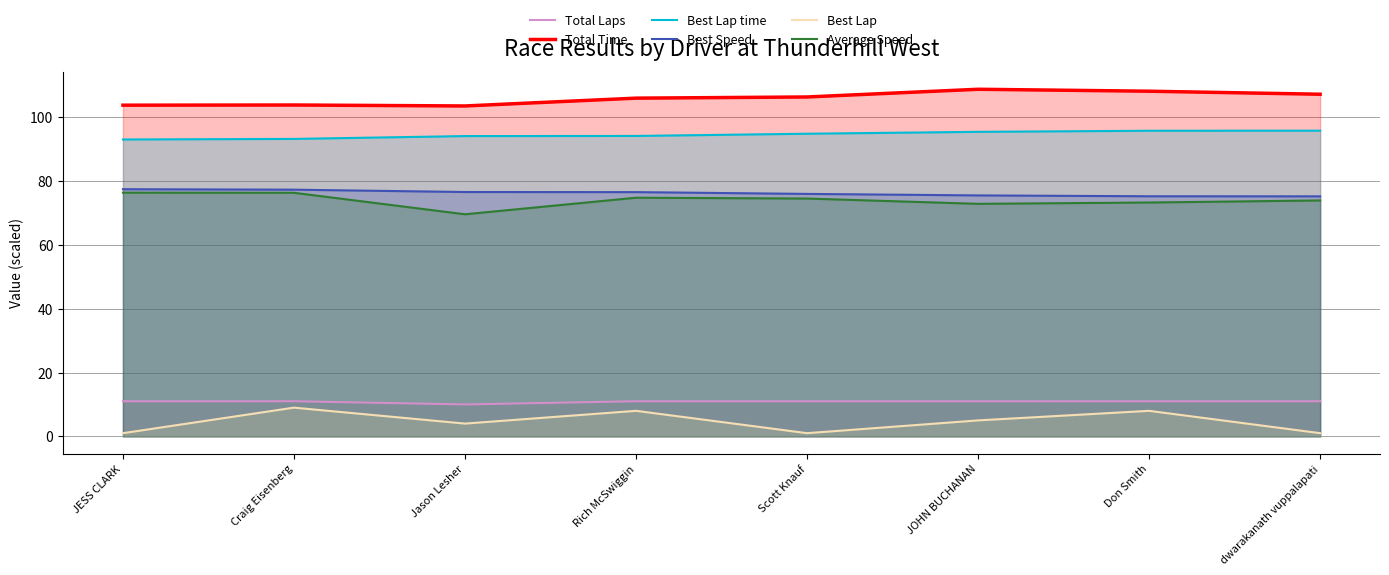

True or false: Best Lap has more than 0 points higher than both neighbors.

True